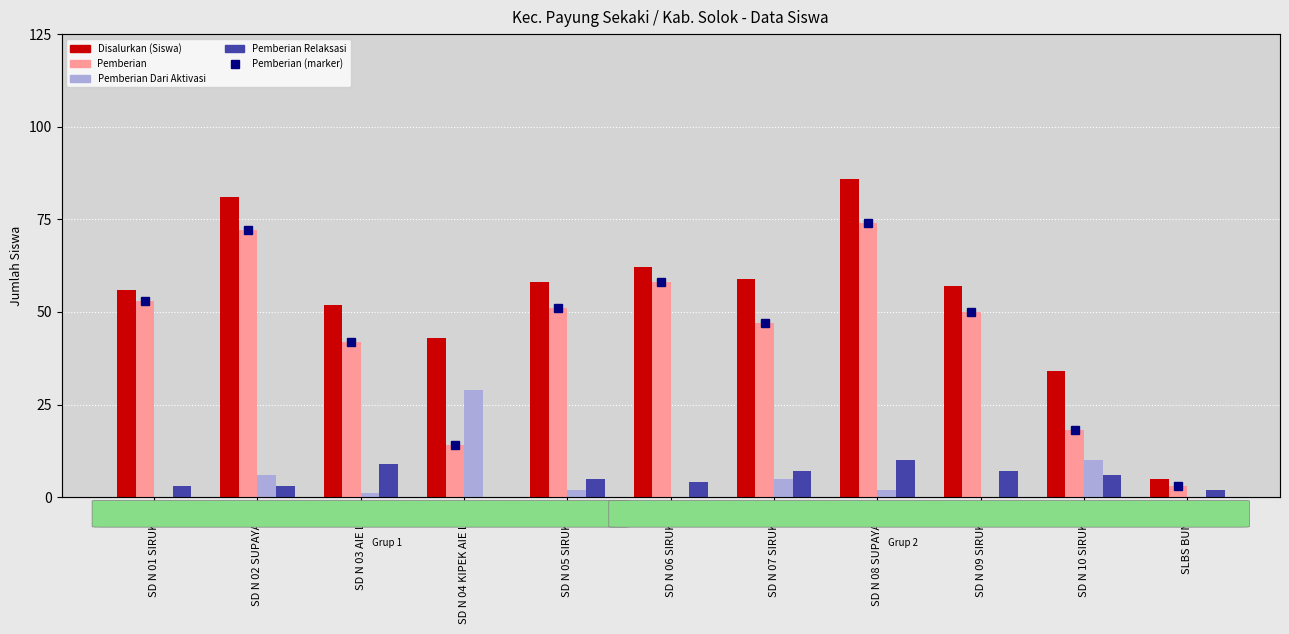

Which category has the highest value across all series?

SD N 08 SUPAYANG